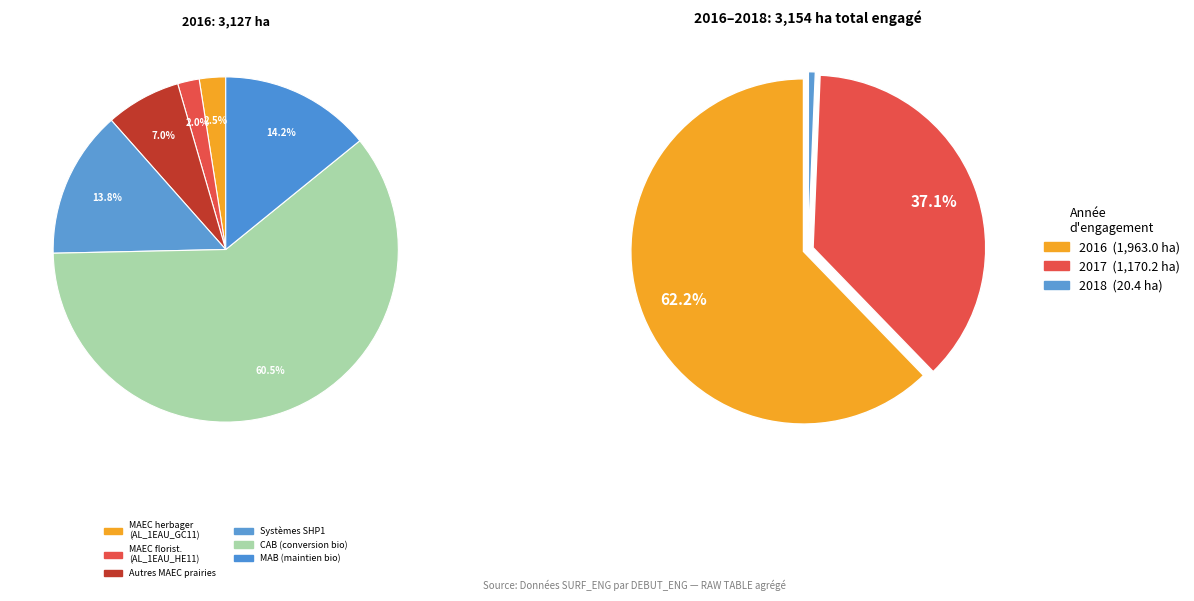

Does any single category account for the majority?

Yes